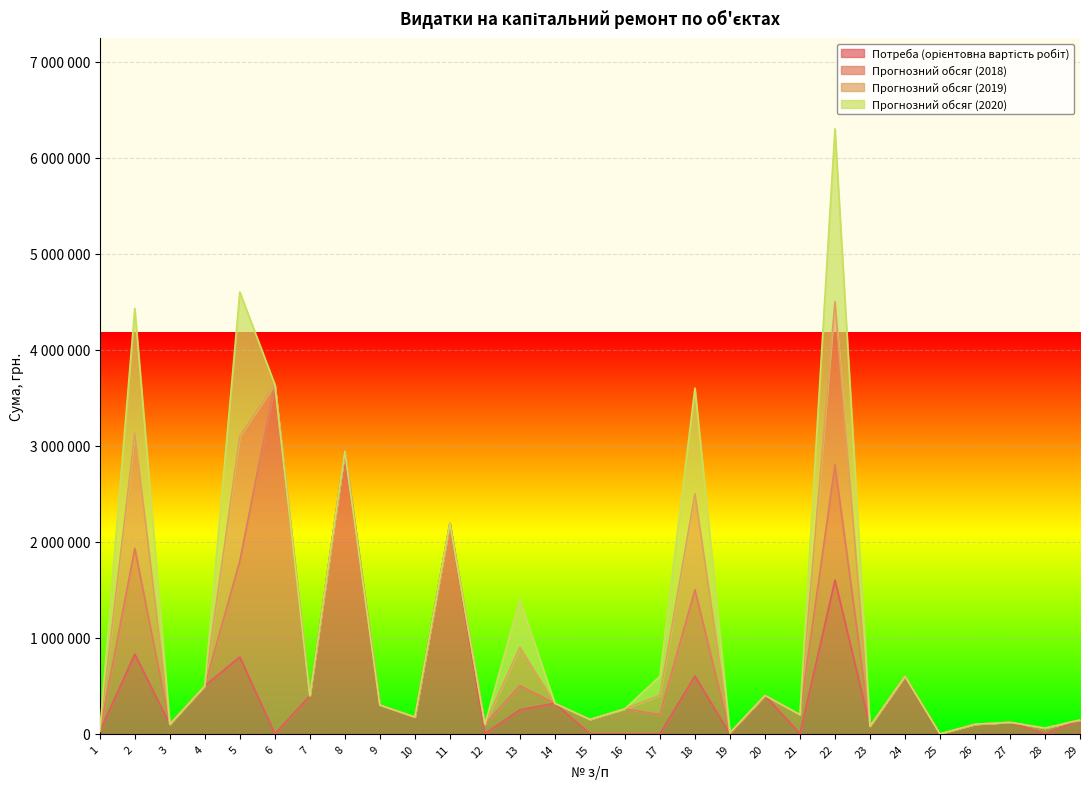

What is the total value across all series at 11?

2190000